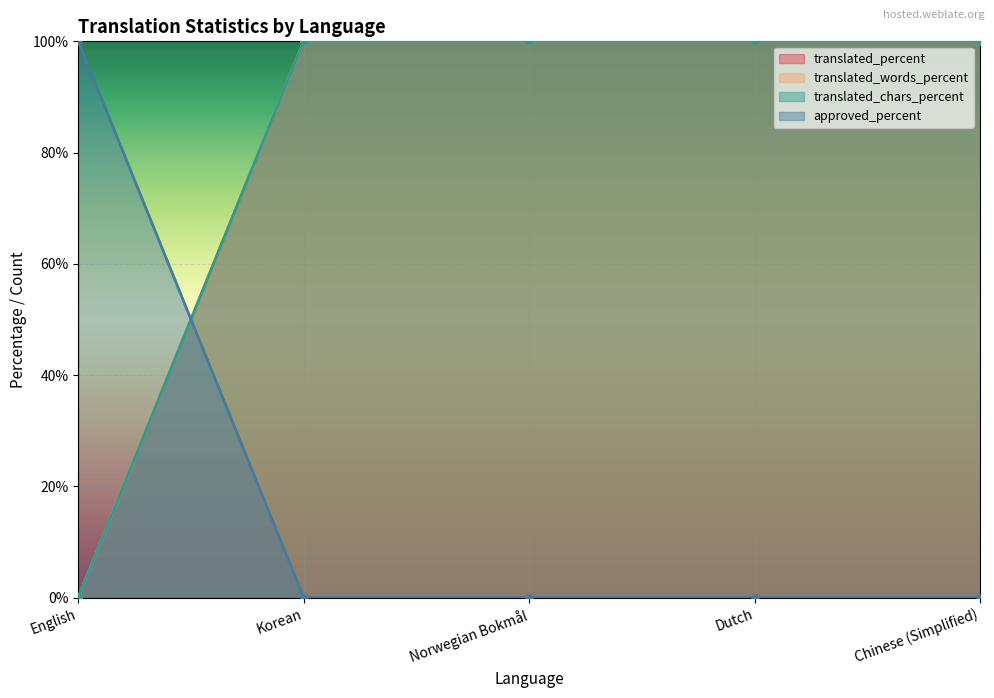

Reading right to left, transcribe all the data shown in this chart.

translated_percent: 100	100	100	100	0
translated_words_percent: 100	100	100	100	0
translated_chars_percent: 100	100	100	100	0
approved_percent: 0	0	0	0	100